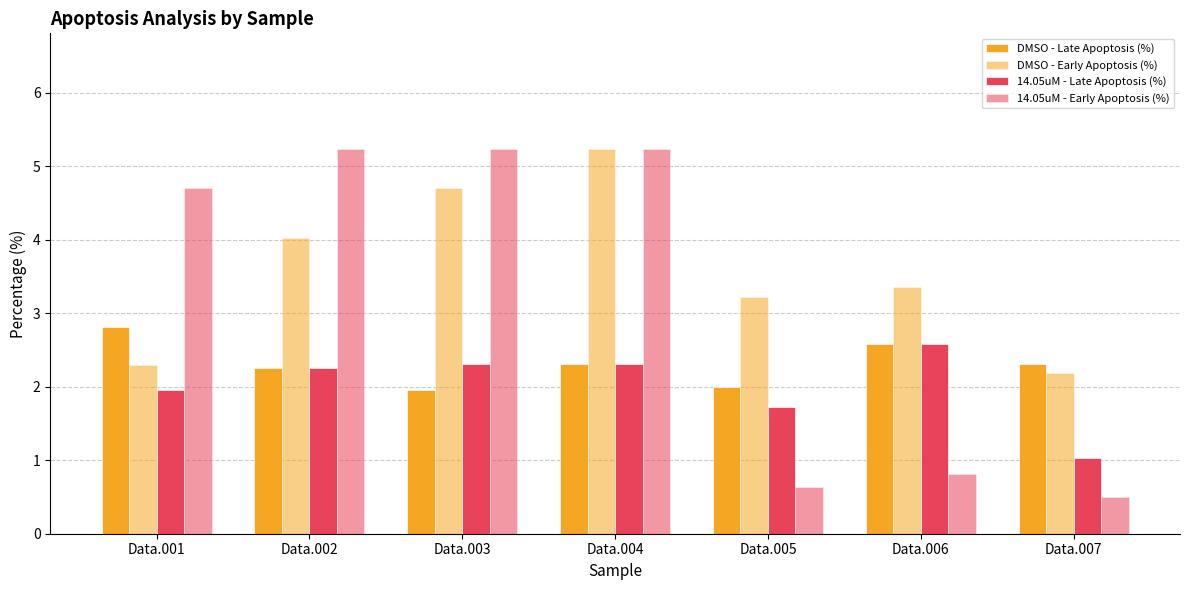

What is the sum of all DMSO - Early Apoptosis (%) values?

25.0